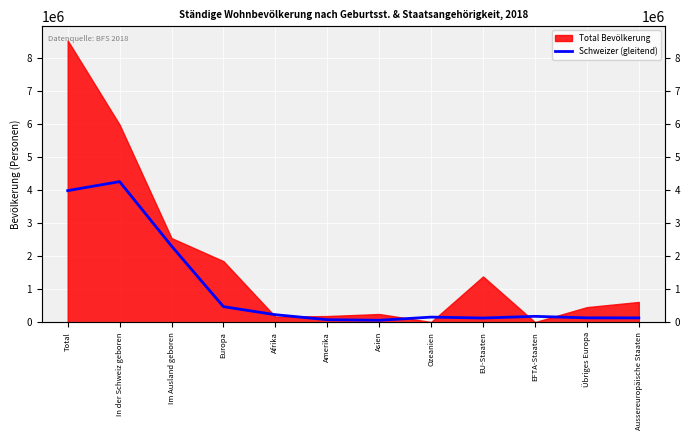

Where is the first local minimum?

Asien